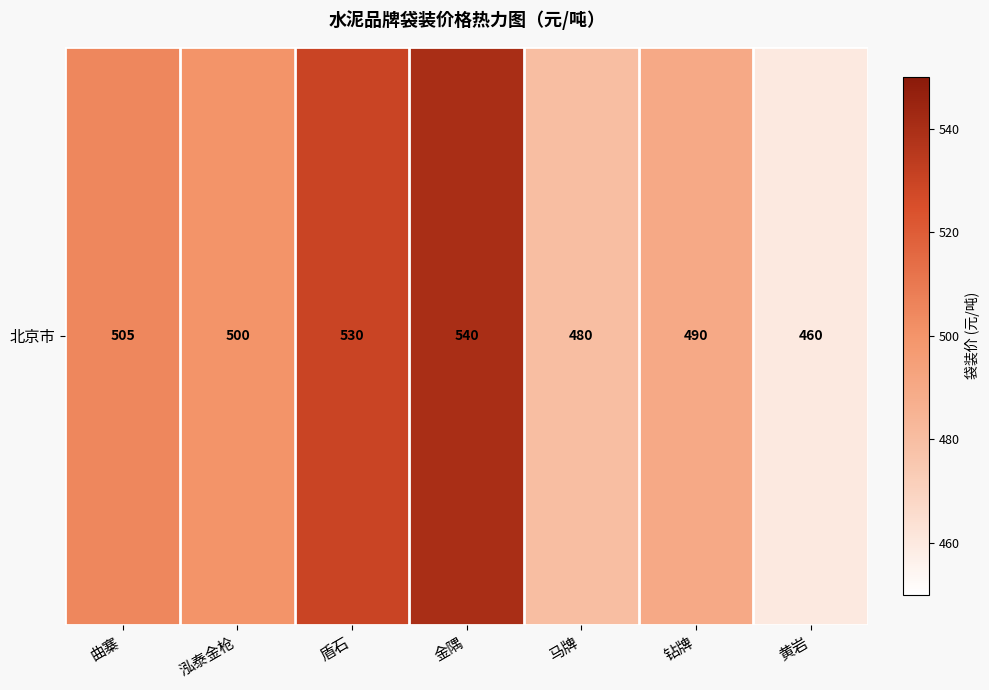

True or false: the data shows 505 at 曲寨.

True